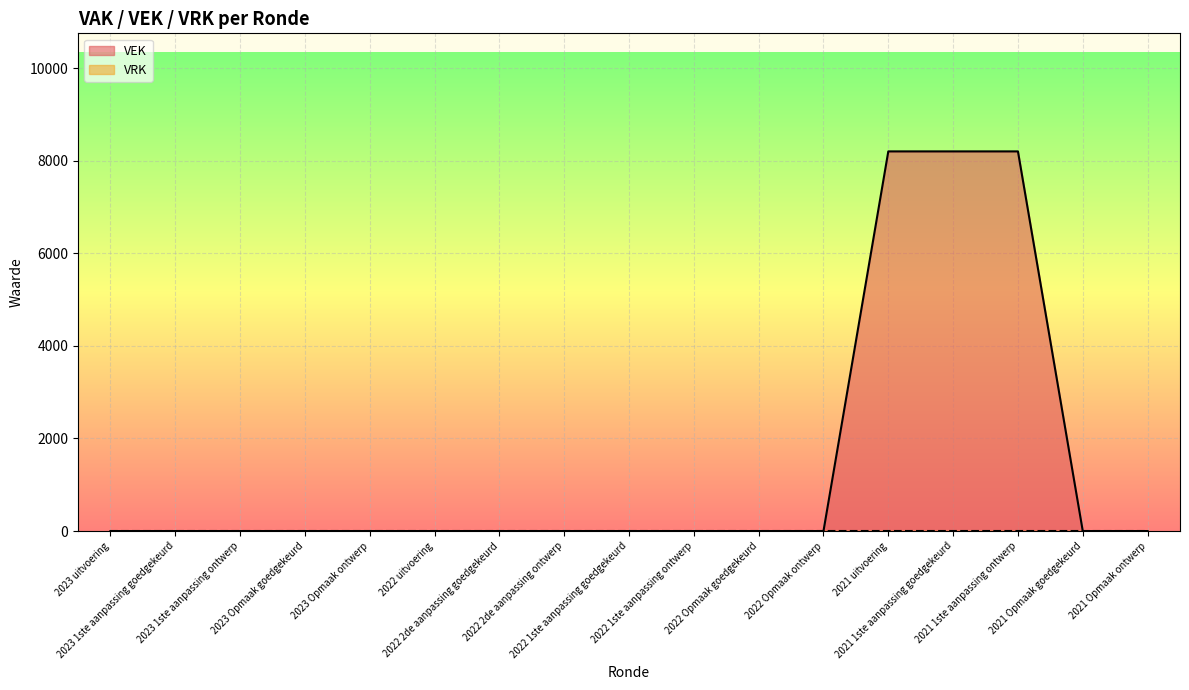

Reading right to left, list all the values displayed in this chart.

2021 Opmaak ontwerp=0	2021 Opmaak goedgekeurd=0	2021 1ste aanpassing ontwerp=8200	2021 1ste aanpassing goedgekeurd=8200	2021 uitvoering=8200	2022 Opmaak ontwerp=0	2022 Opmaak goedgekeurd=0	2022 1ste aanpassing ontwerp=0	2022 1ste aanpassing goedgekeurd=0	2022 2de aanpassing ontwerp=0	2022 2de aanpassing goedgekeurd=0	2022 uitvoering=0	2023 Opmaak ontwerp=0	2023 Opmaak goedgekeurd=0	2023 1ste aanpassing ontwerp=0	2023 1ste aanpassing goedgekeurd=0	2023 uitvoering=0